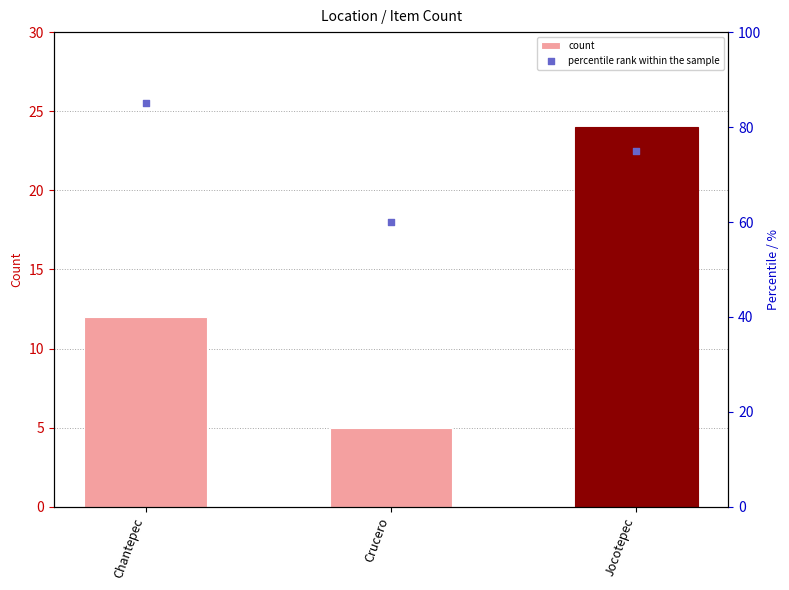

At which category is the sum across all series the highest?

Jocotepec